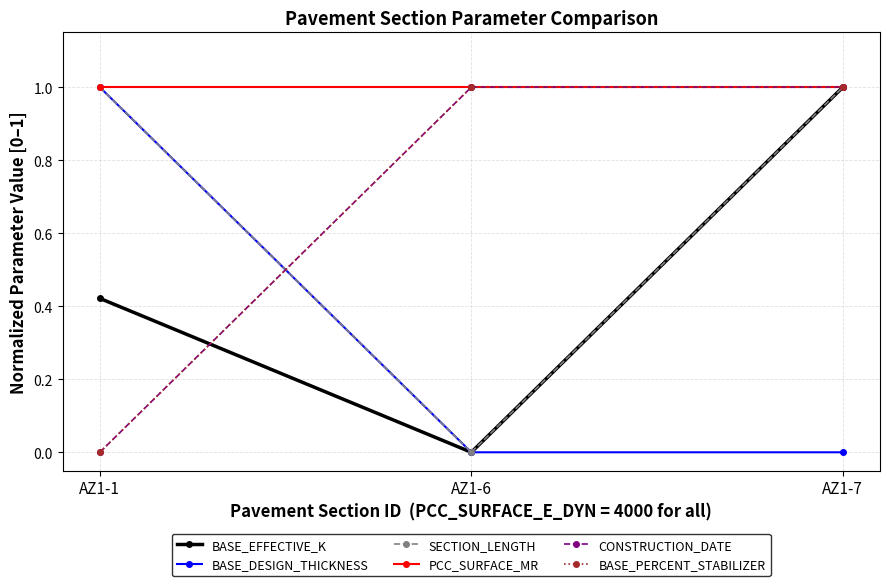

Reading left to right, what are all the values shown in this chart?

BASE_EFFECTIVE_K: AZ1-1=0.4	AZ1-6=0.0	AZ1-7=1.0
BASE_DESIGN_THICKNESS: AZ1-1=1.0	AZ1-6=0.0	AZ1-7=0.0
SECTION_LENGTH: AZ1-1=1.0	AZ1-6=0.0	AZ1-7=1.0
PCC_SURFACE_MR: AZ1-1=1.0	AZ1-6=1.0	AZ1-7=1.0
CONSTRUCTION_DATE: AZ1-1=0.0	AZ1-6=1.0	AZ1-7=1.0
BASE_PERCENT_STABILIZER: AZ1-1=0.0	AZ1-6=1.0	AZ1-7=1.0